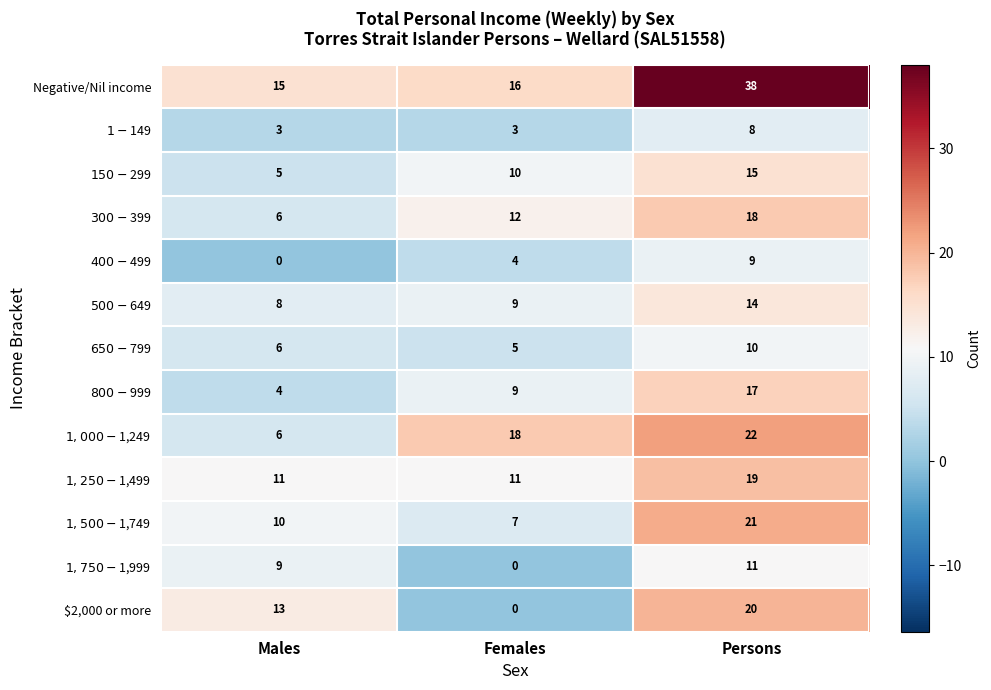

What is the total value across all series at Males?

96